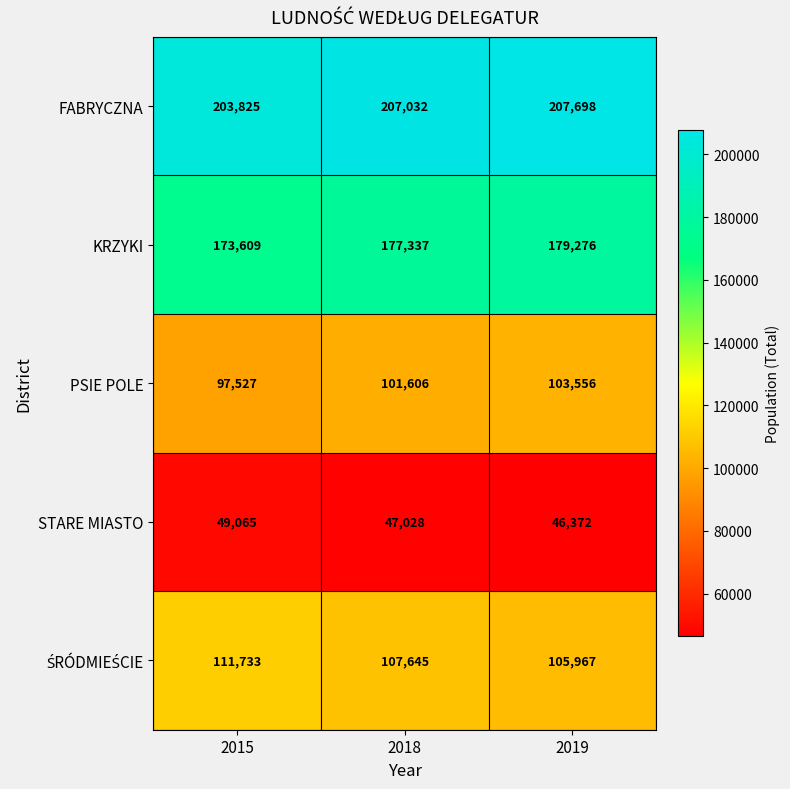

Which series has the largest range (max minus min)?

PSIE POLE